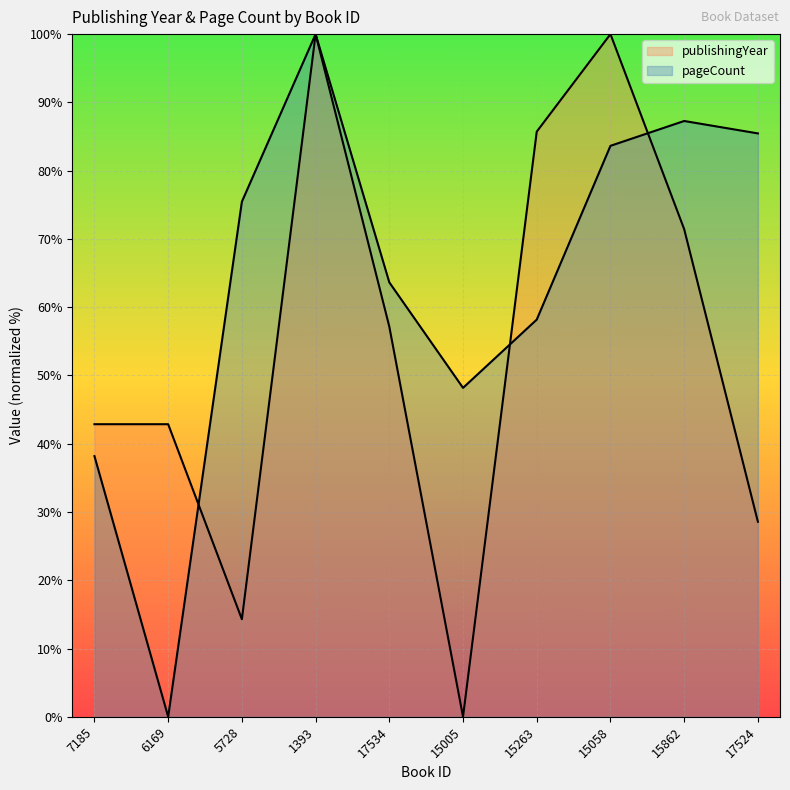

At which category is the sum across all series the highest?

1393